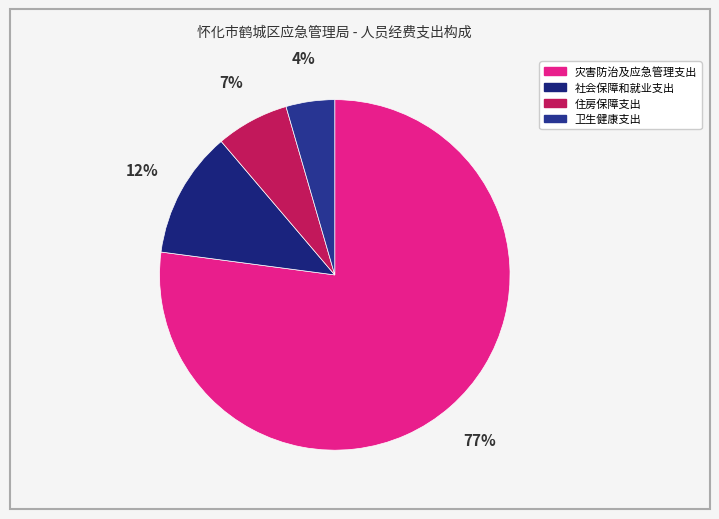

What percentage is NOT represented by 卫生健康支出?

95.5%